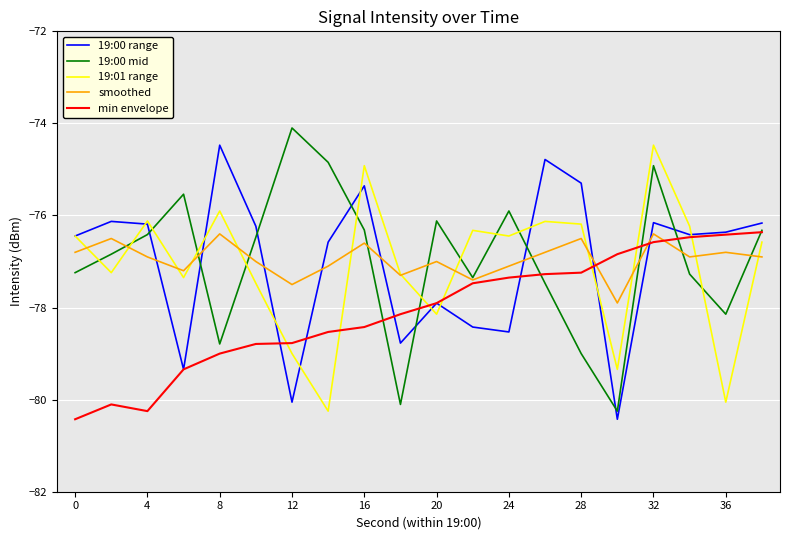

What is the maximum value for smoothed?

-76.4